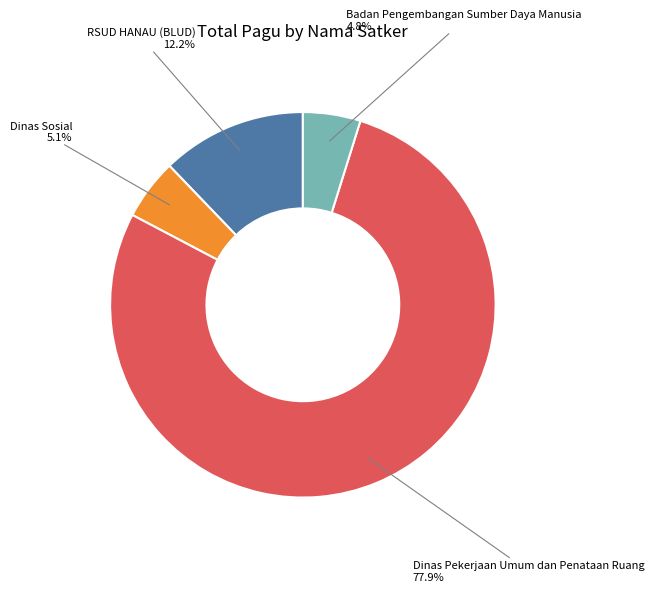

Which slice is the largest?

Dinas Pekerjaan Umum dan Penataan Ruang